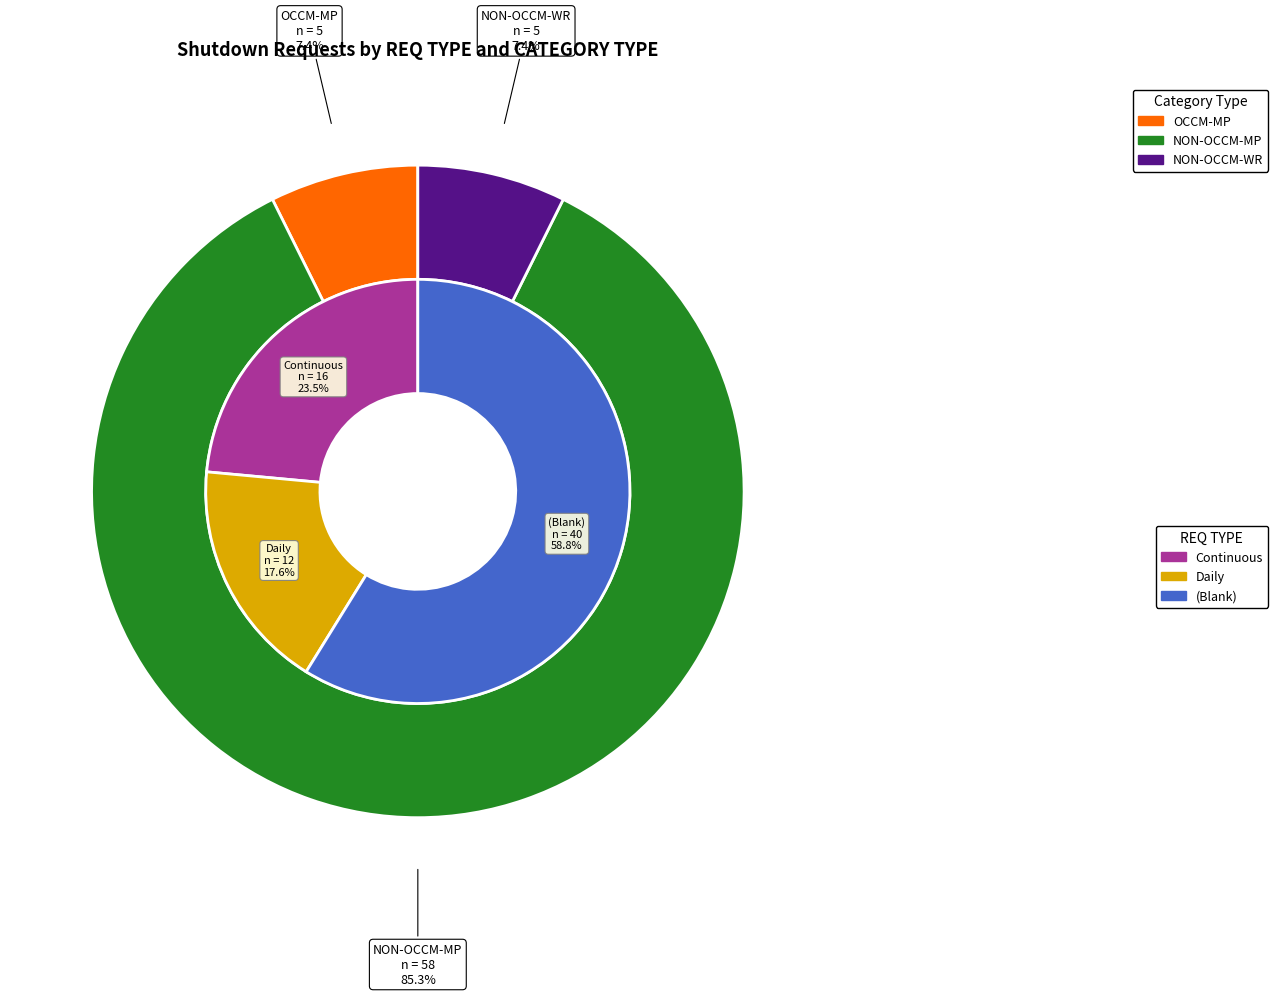

What is the change in value from Daily to ?

+28